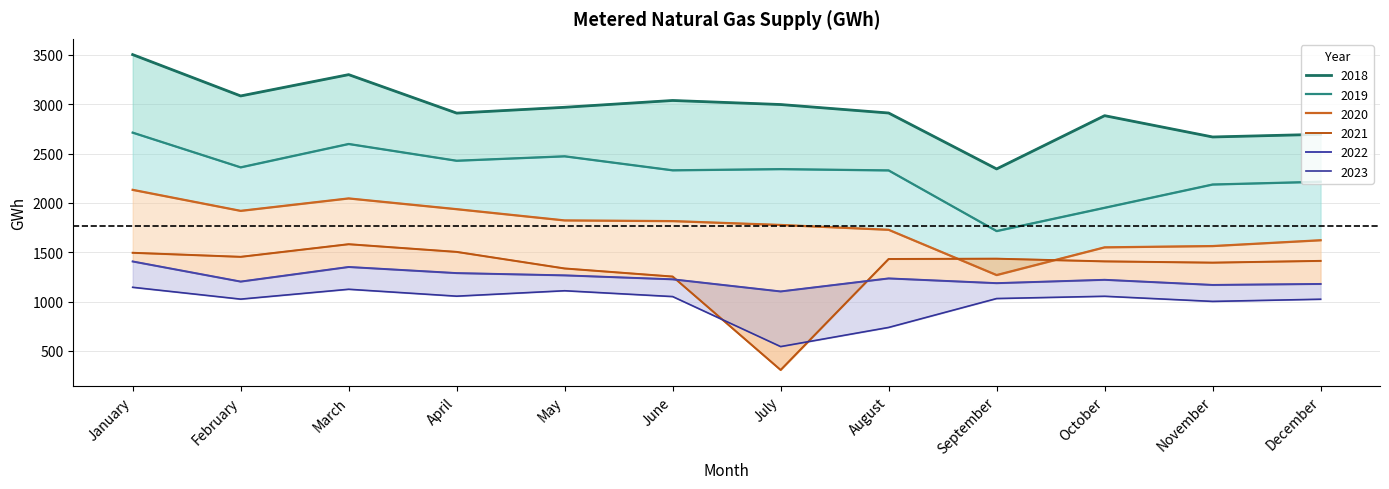

What is the greatest value displayed?

3503